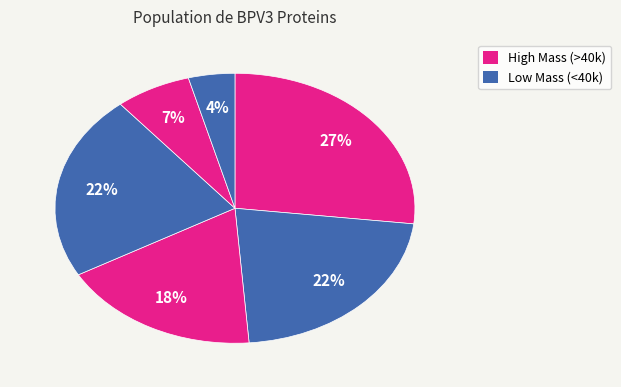

Count the number of slices in the pie.

6